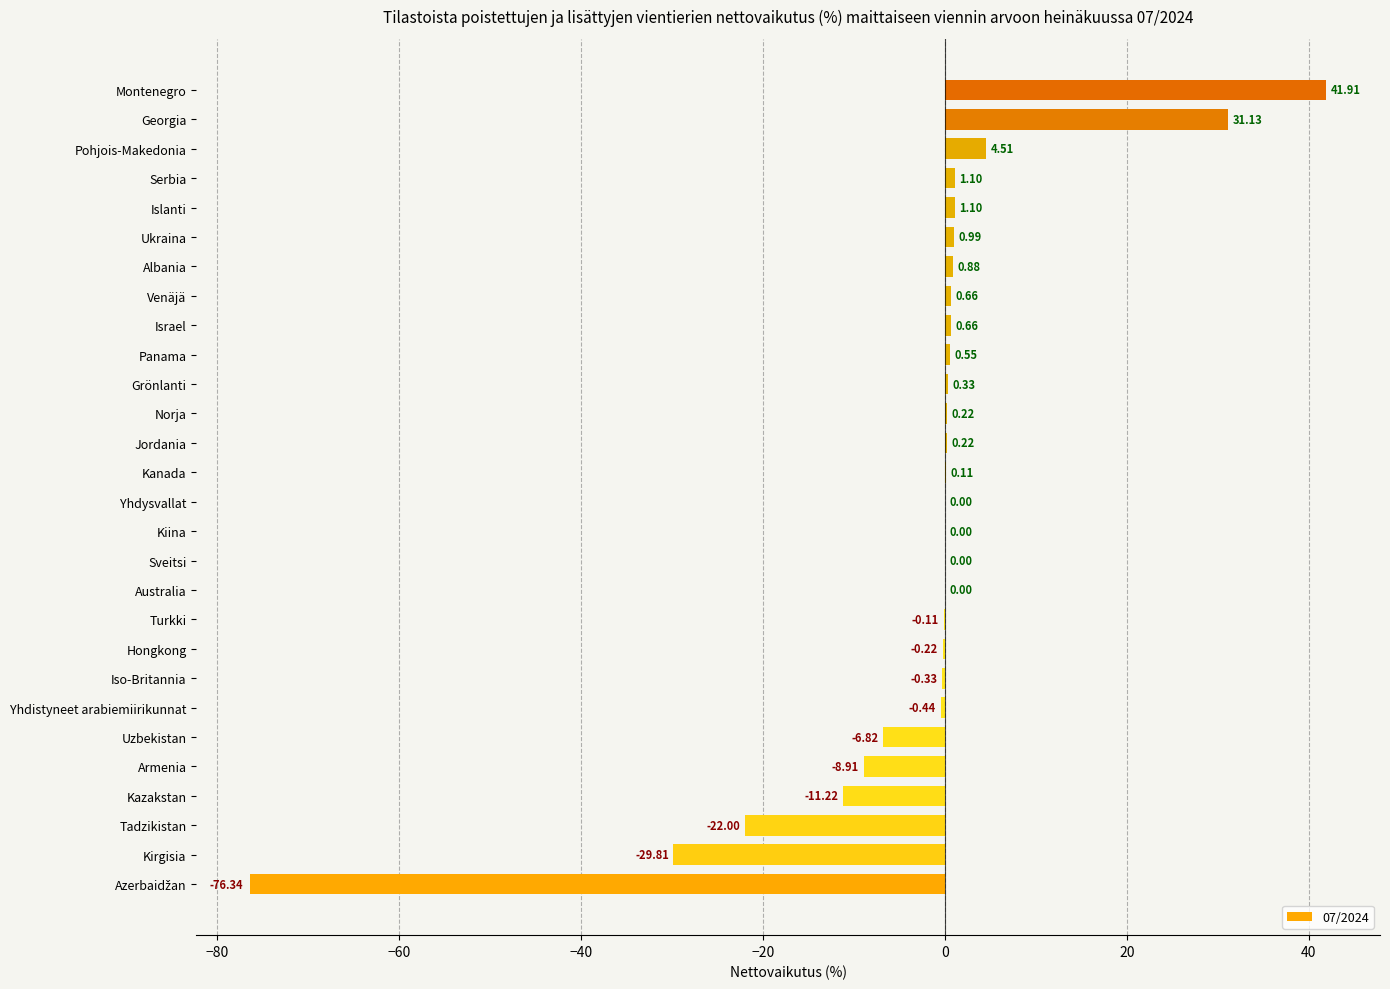

What is the sum of the values at Serbia and Islanti?

2.2